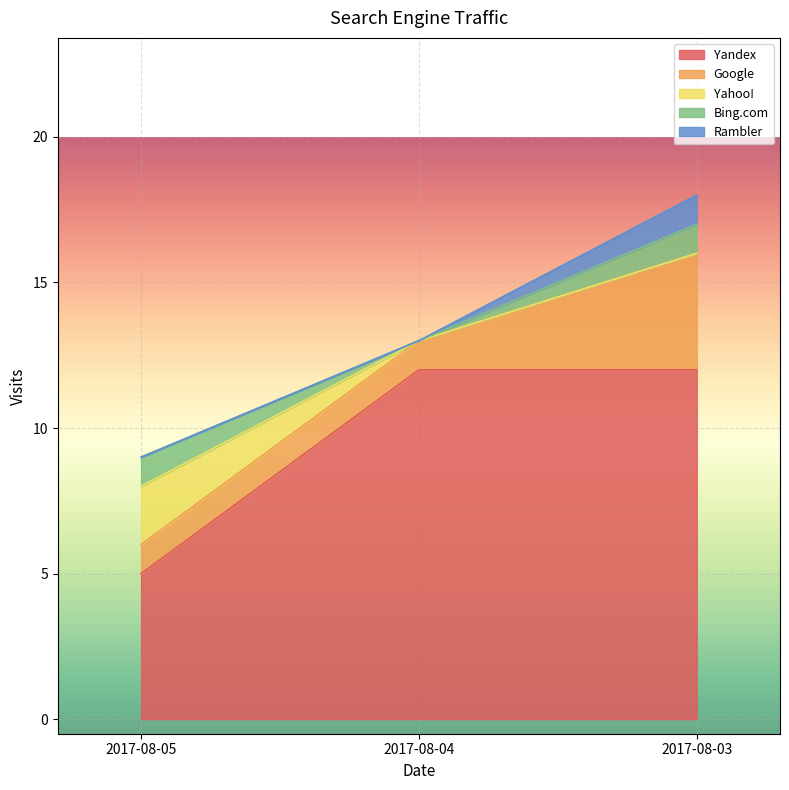

What is the average value of the Yandex series?

10